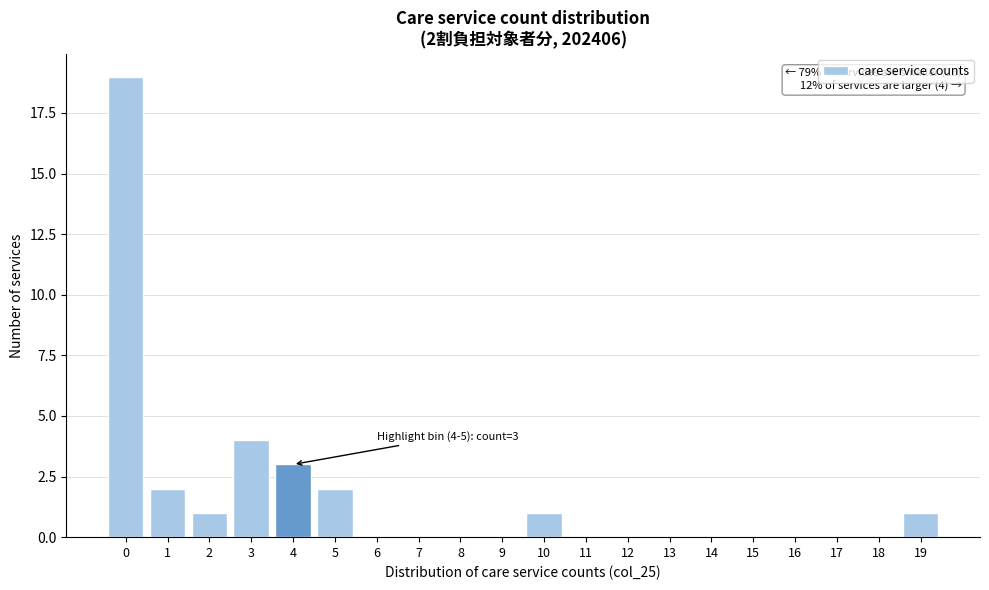

Reading left to right, list all the values displayed in this chart.

0=19	1=2	2=1	3=4	4=3	5=2	6=0	7=0	8=0	9=0	10=1	11=0	12=0	13=0	14=0	15=0	16=0	17=0	18=0	19=1